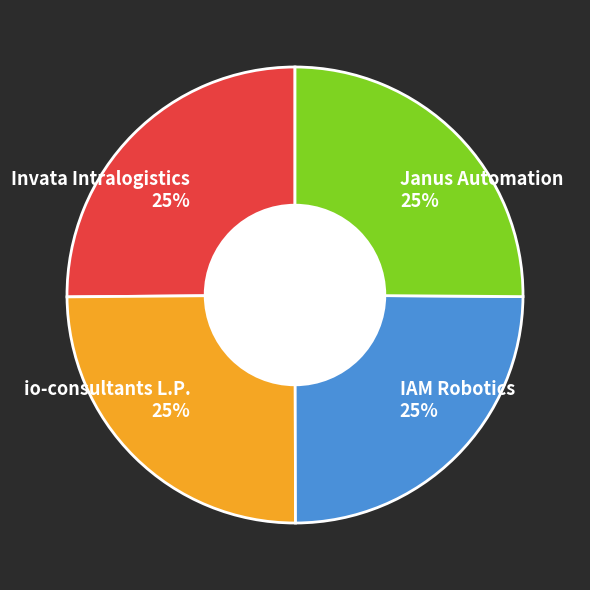

Is IAM Robotics the majority of the pie?

No